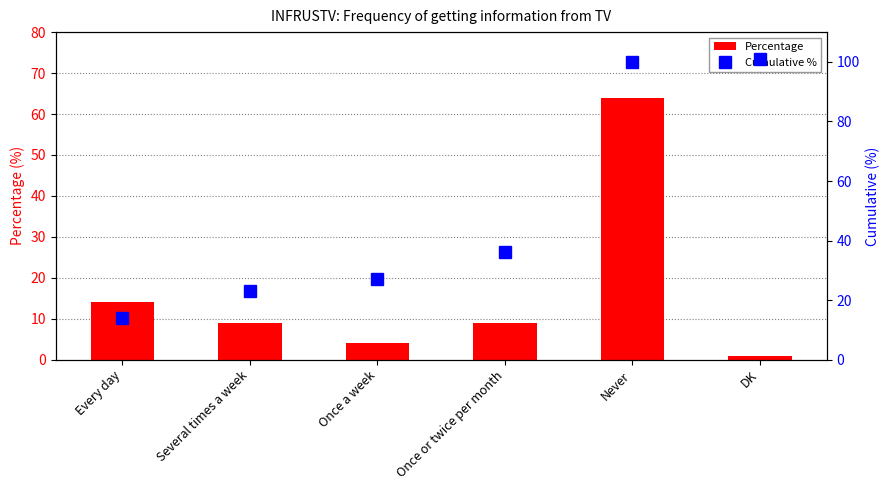

At DK, list the series in order from smallest to largest.

Percentage, Cumulative %